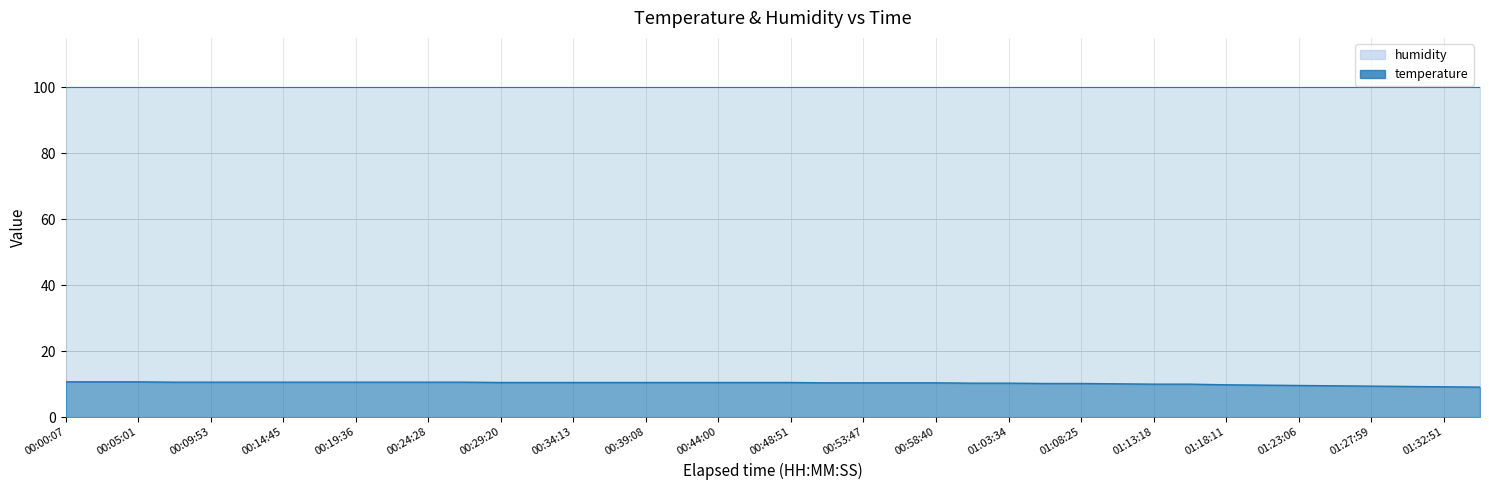

Rank the categories by value from highest to lowest.

00:00:07, 00:02:34, 00:05:01, 00:07:28, 00:09:53, 00:12:19, 00:14:45, 00:17:11, 00:19:36, 00:22:02, 00:24:28, 00:26:54, 00:29:20, 00:31:47, 00:34:13, 00:36:43, 00:39:08, 00:41:34, 00:44:00, 00:46:26, 00:48:51, 00:51:20, 00:53:47, 00:56:13, 00:58:40, 01:01:07, 01:03:34, 01:06:00, 01:08:25, 01:10:52, 01:13:18, 01:15:44, 01:18:11, 01:20:38, 01:23:06, 01:25:33, 01:27:59, 01:30:25, 01:32:51, 01:35:16